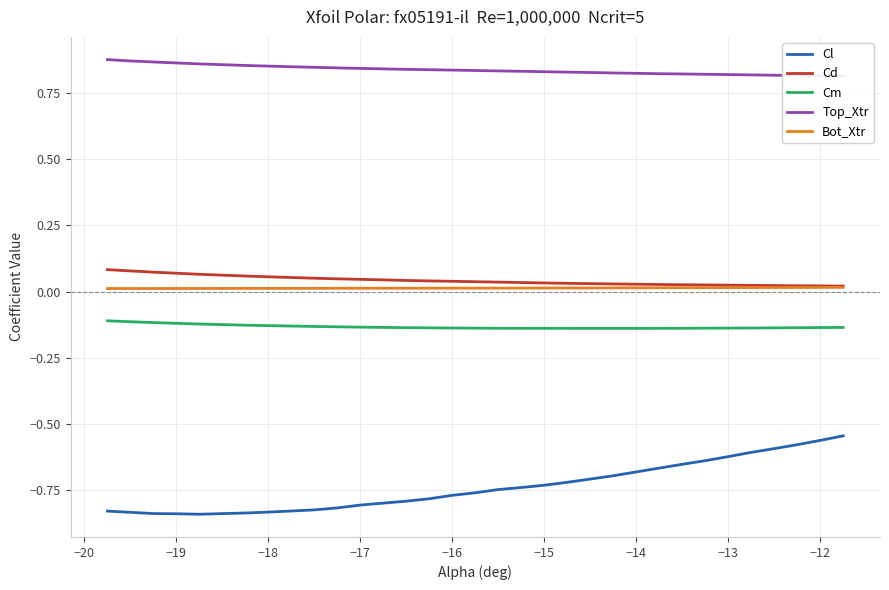

True or false: Cm and Cl cross at least once.

False